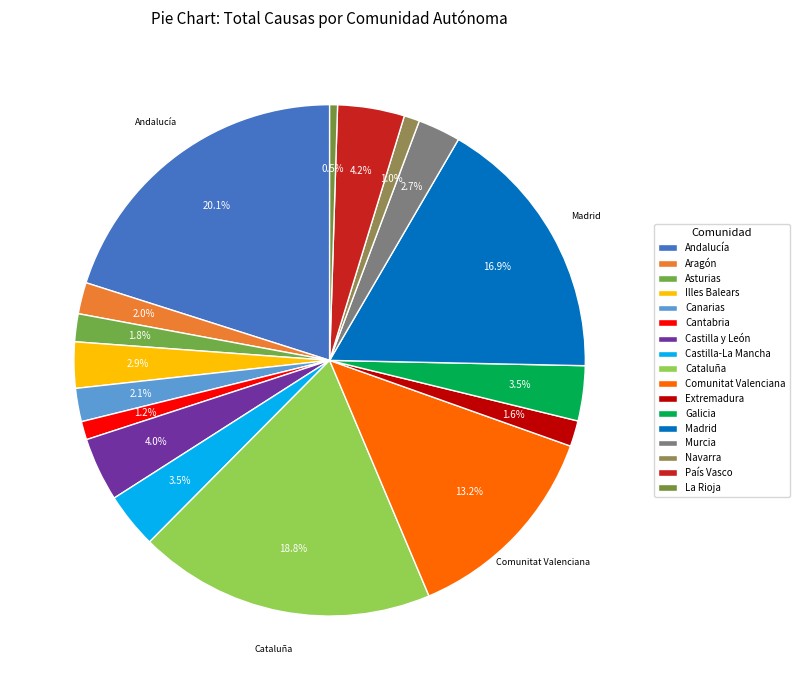

How many slices are in this pie chart?

17